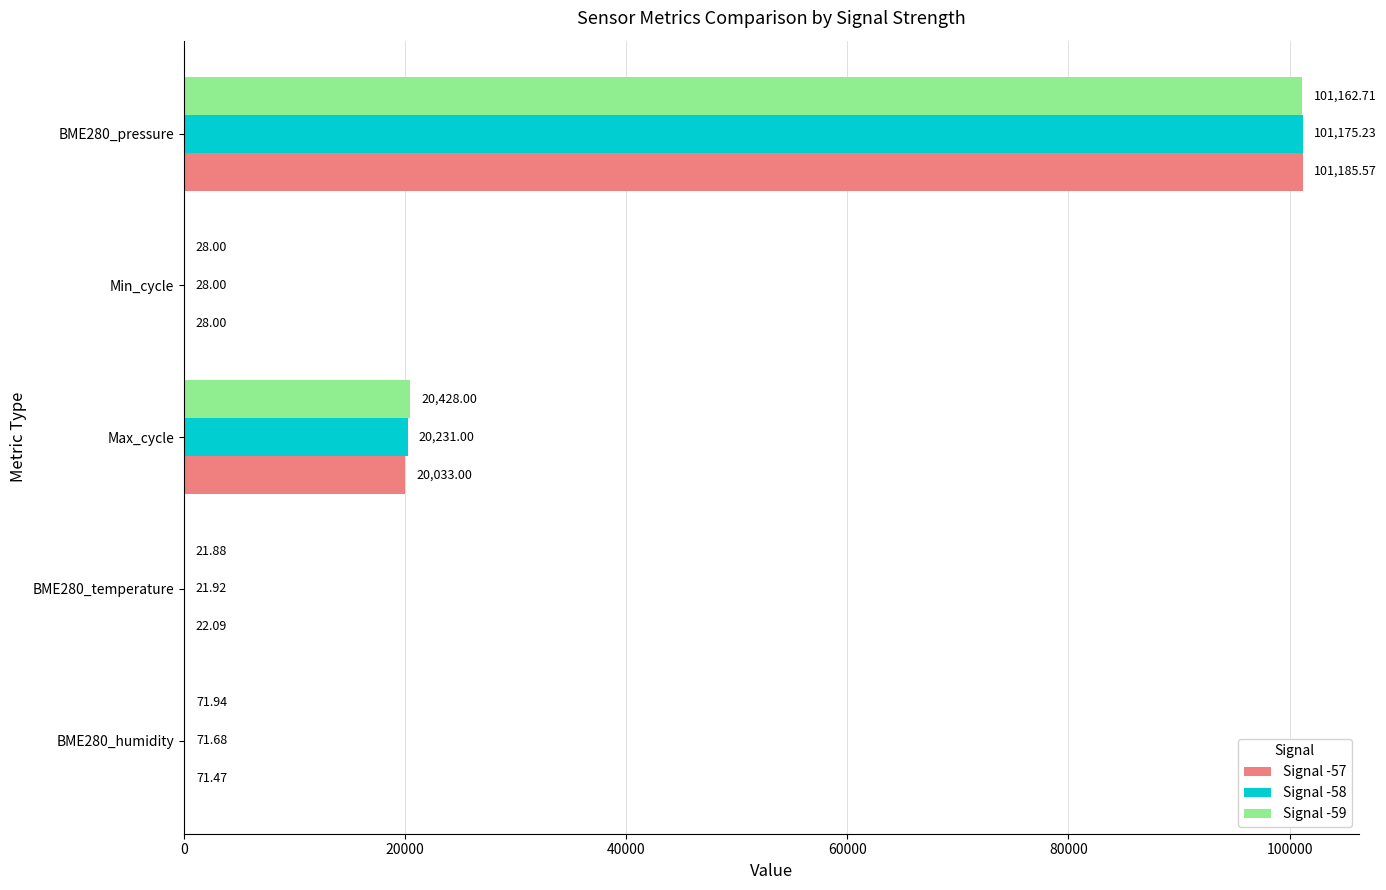

Between BME280_humidity and Max_cycle, which series saw the biggest shift?

Signal -59